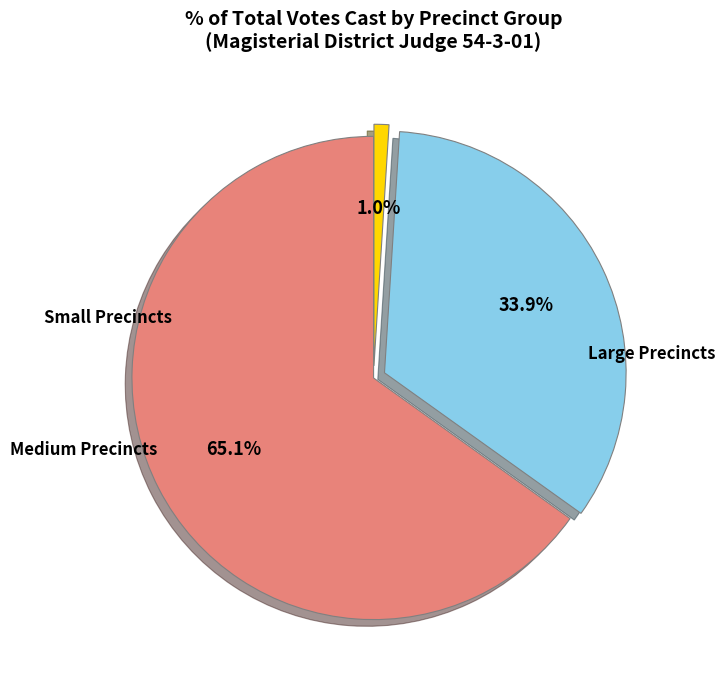

Is there a majority slice in this chart?

Yes